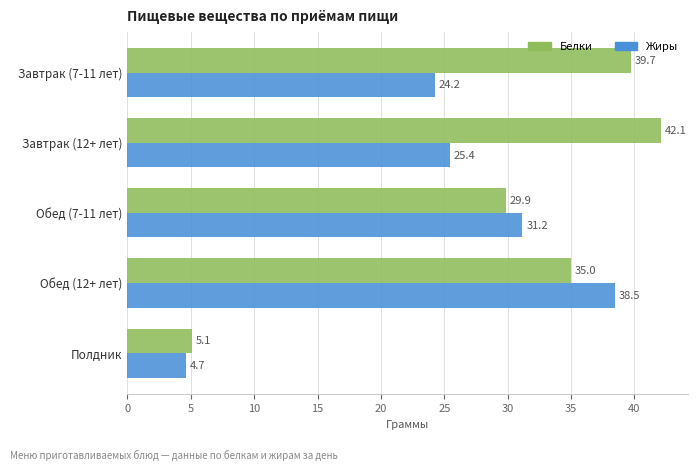

What is the sum of the Жиры values at Завтрак (12+ лет) and Полдник?

30.1